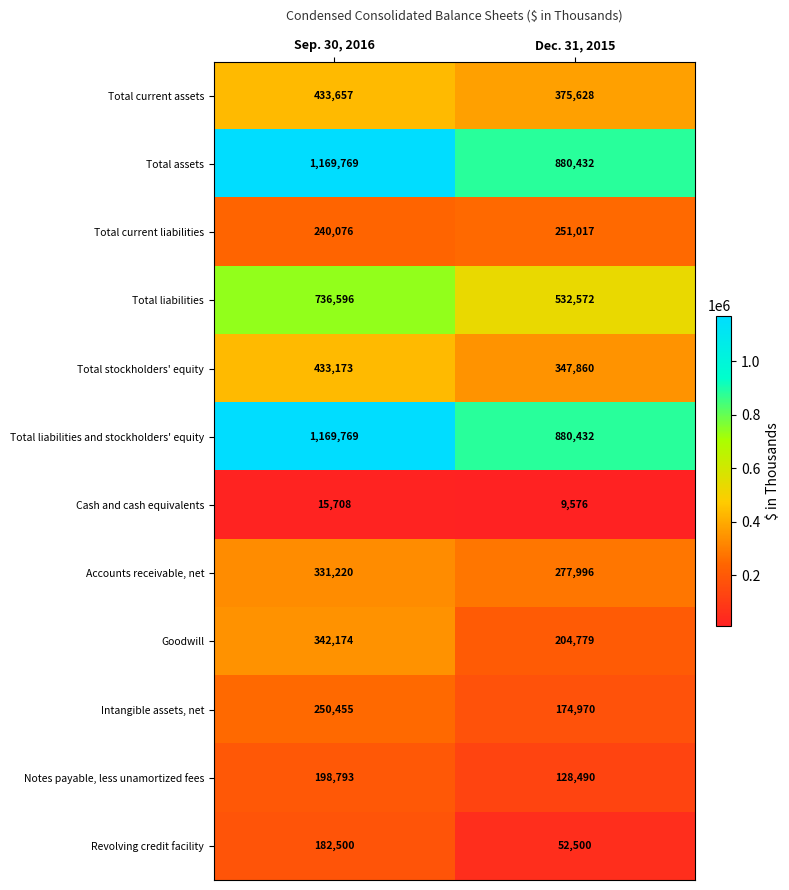

Rank the categories by Revolving credit facility value from lowest to highest.

Dec. 31, 2015, Sep. 30, 2016